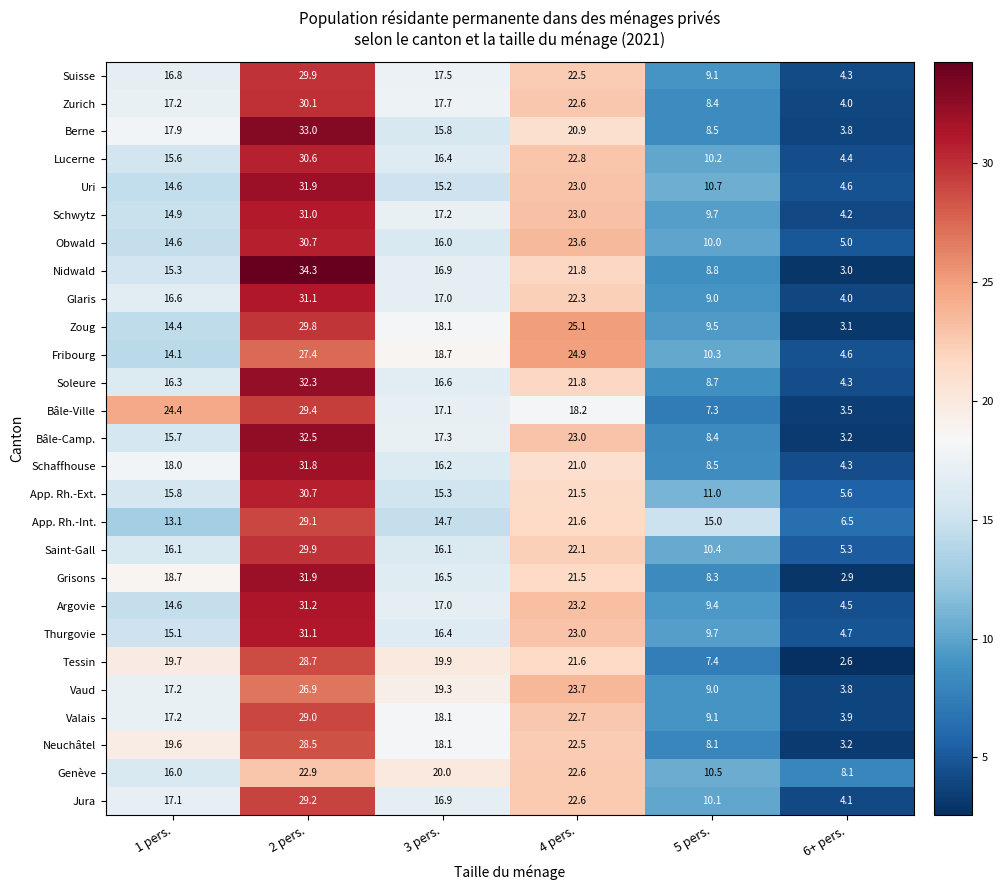

What is the sum of all Glaris values?

100.0